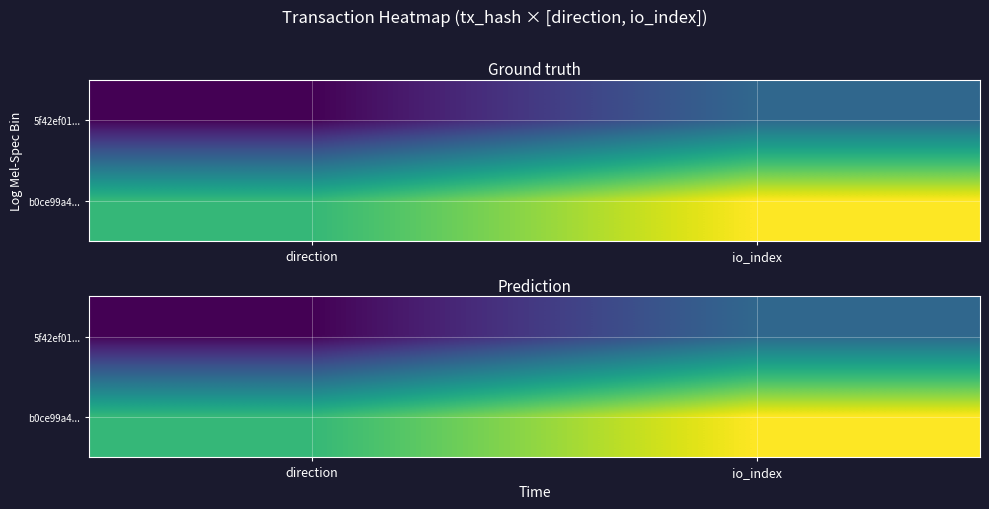

What is the approximate value of b0ce99a4... at direction?

1